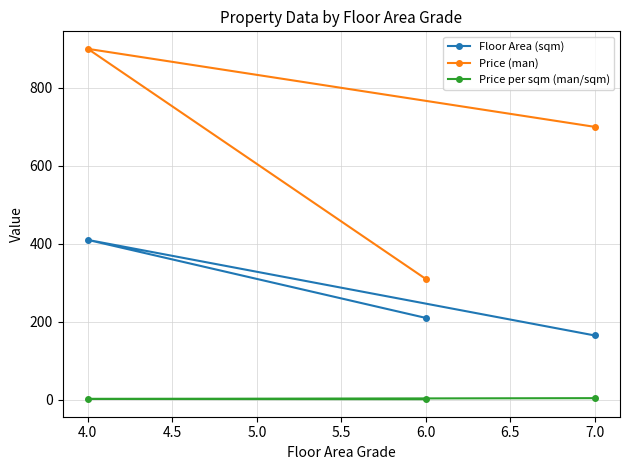

What is the difference between the maximum and minimum values in the Price per sqm (man/sqm) series?

2.7